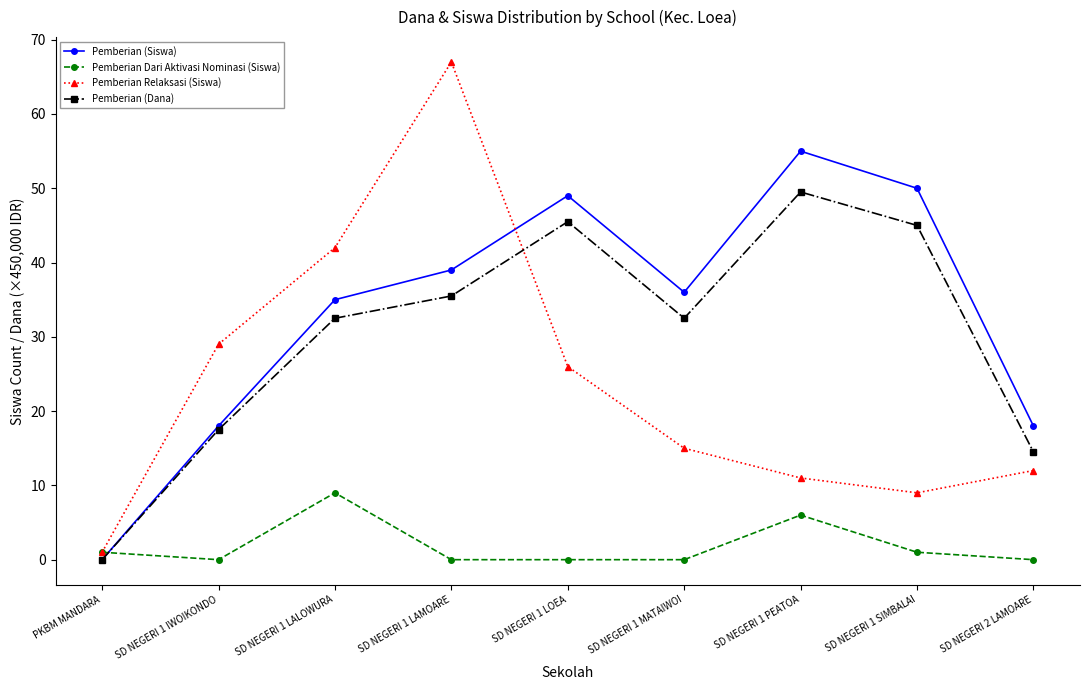

What position from the left is SD NEGERI 2 LAMOARE?

9